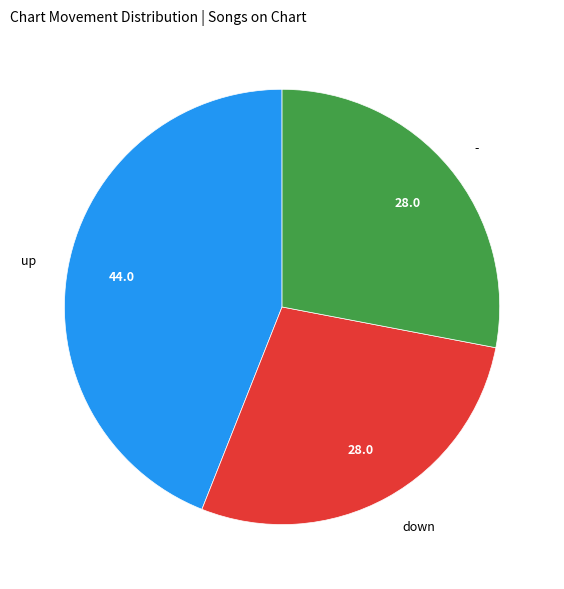

How many slices are in this pie chart?

3